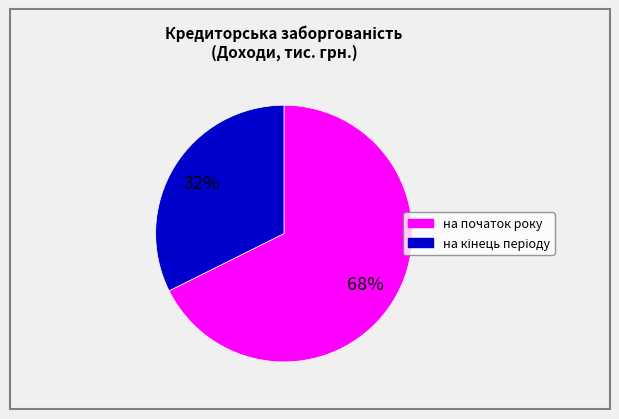

To the nearest percent, what is the average slice percentage?

50%